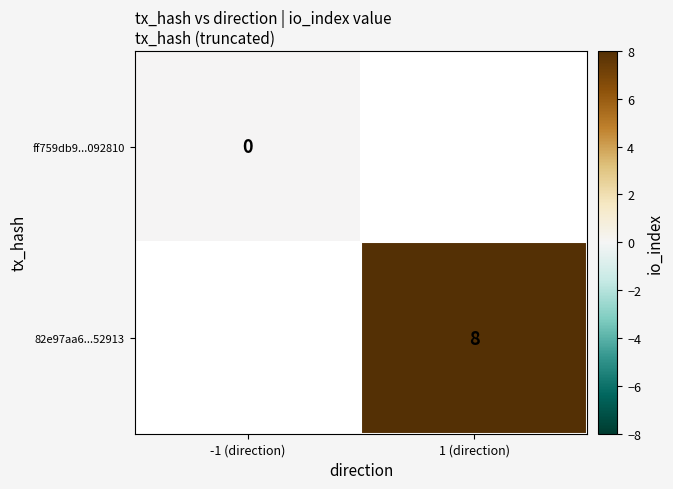

Which has a higher value, -1 (direction) or 1 (direction)?

1 (direction)